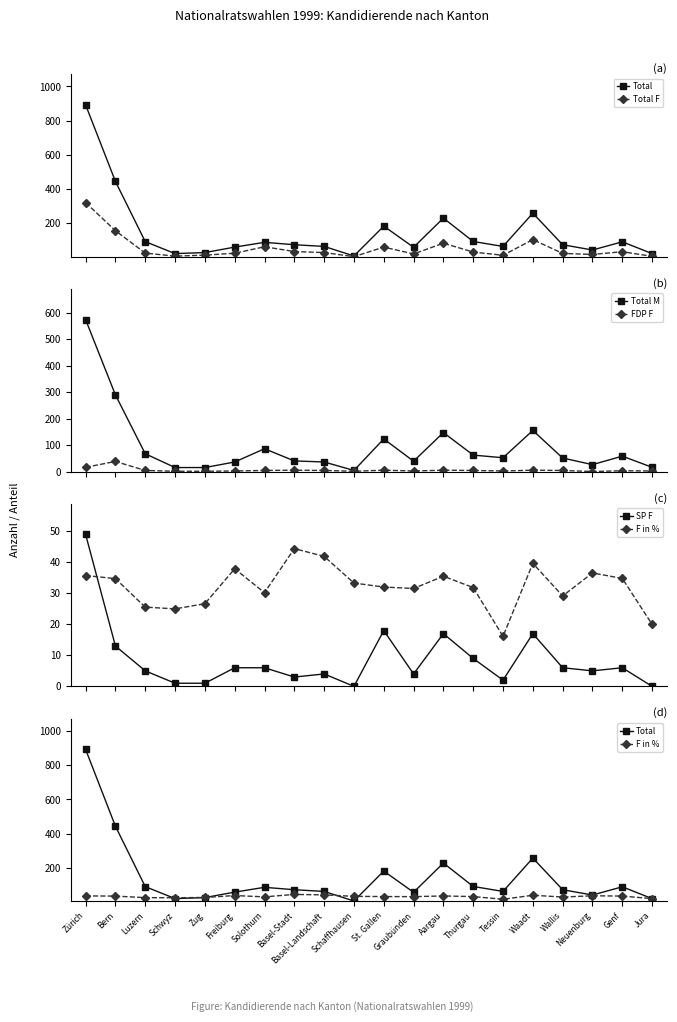

Where does the SP F series first go above 6?

Zürich